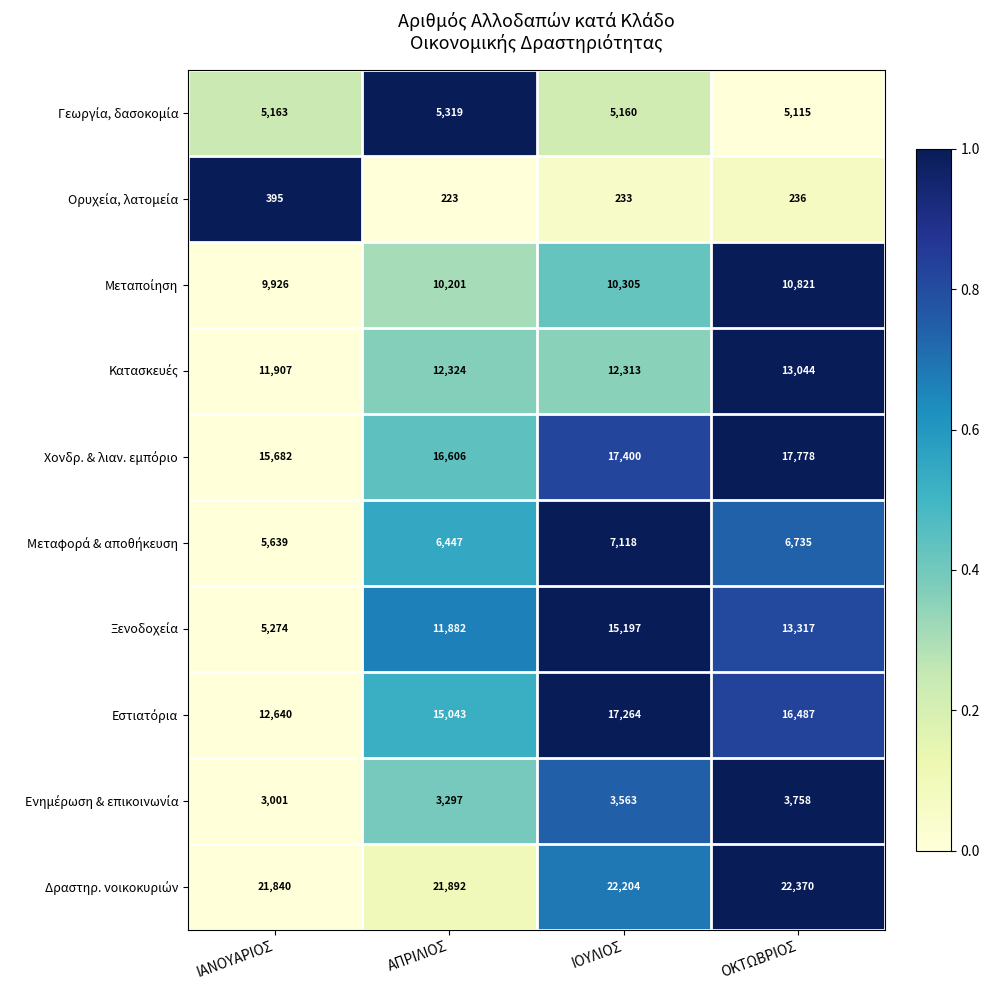

At how many categories does at least one series exceed 8630?

4